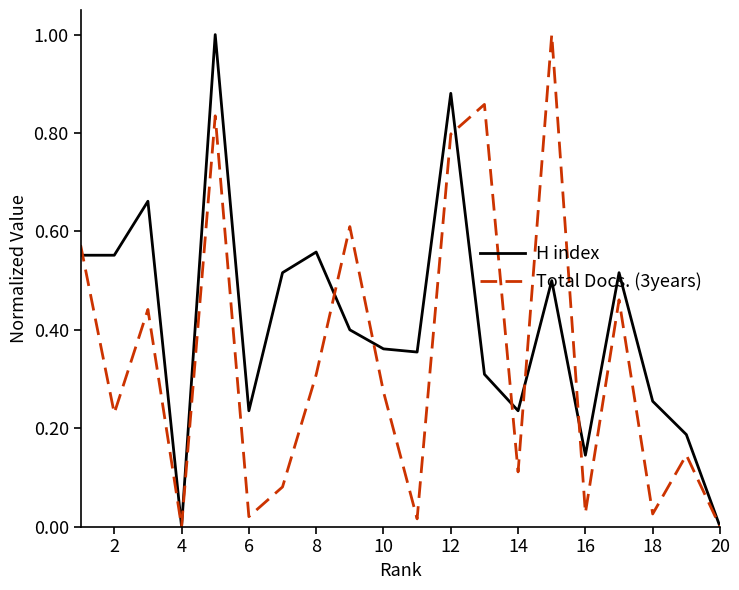

How many times do Total Docs. (3years) and H index cross each other?

7